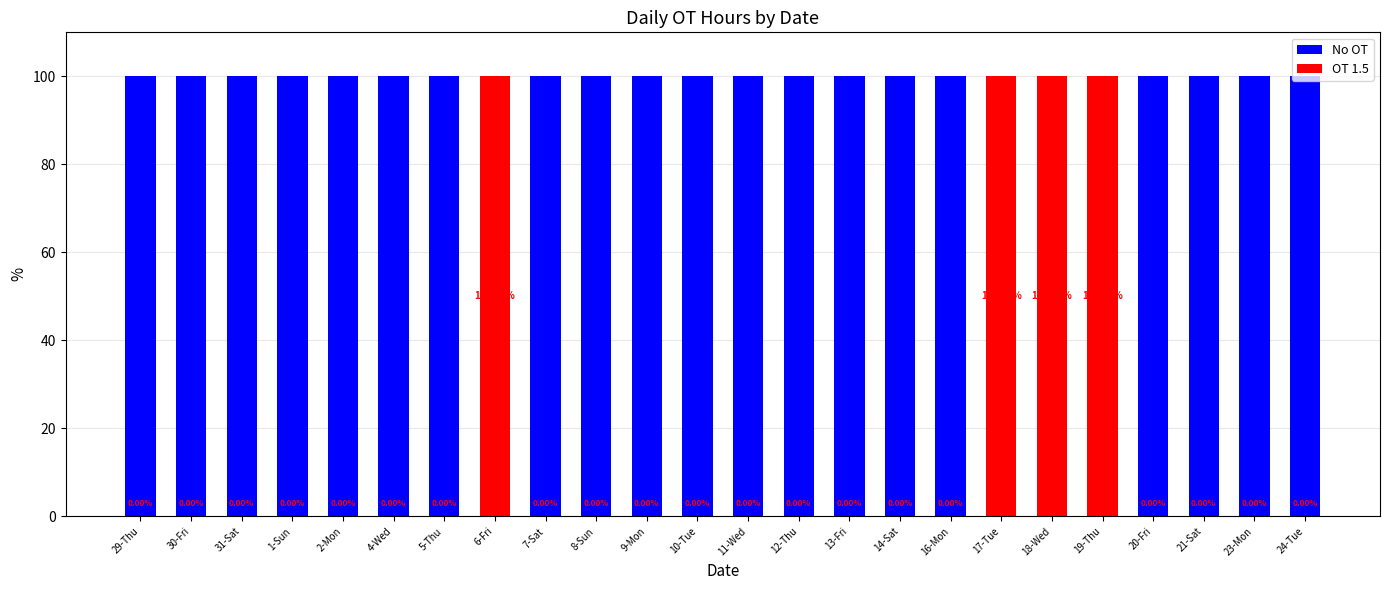

What is the total value across all series at 17-Tue?

100